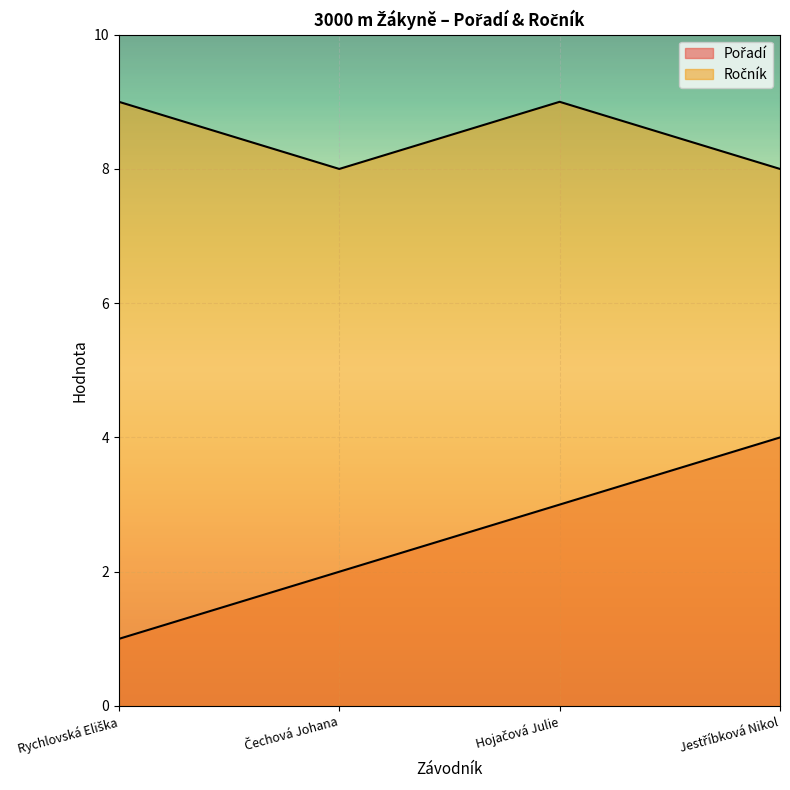

At how many categories does at least one series exceed 1?

4